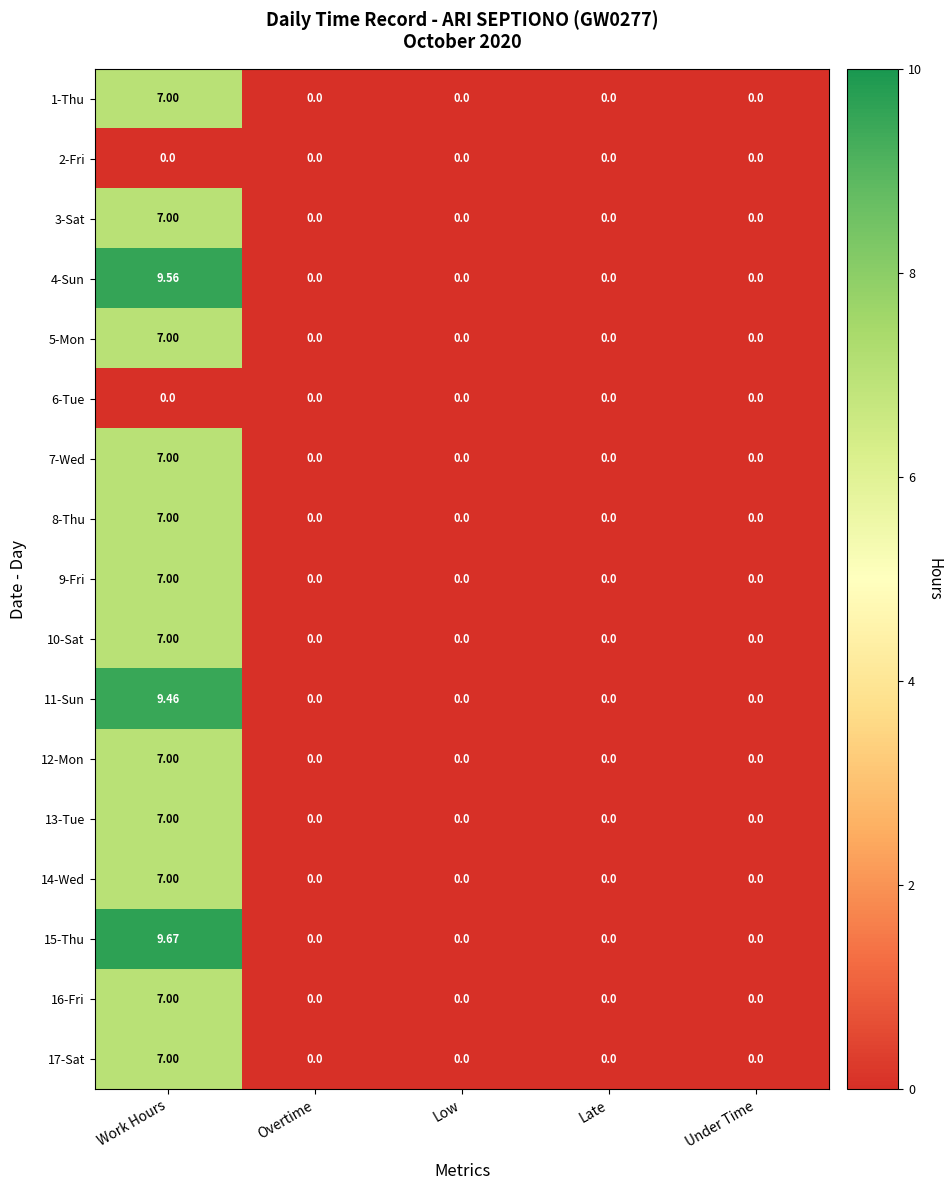

Which category has the highest value in the 17-Sat series?

Work Hours